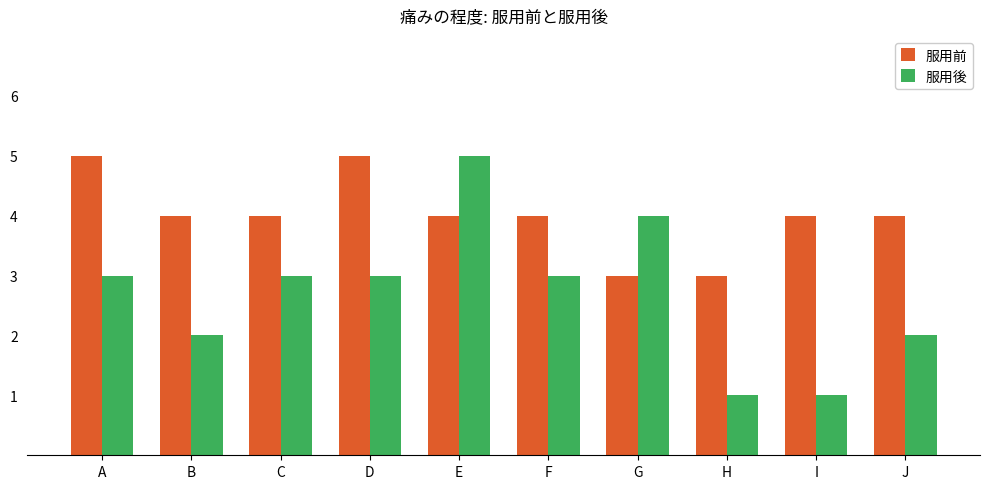

What are all the series names shown in the legend?

服用前, 服用後